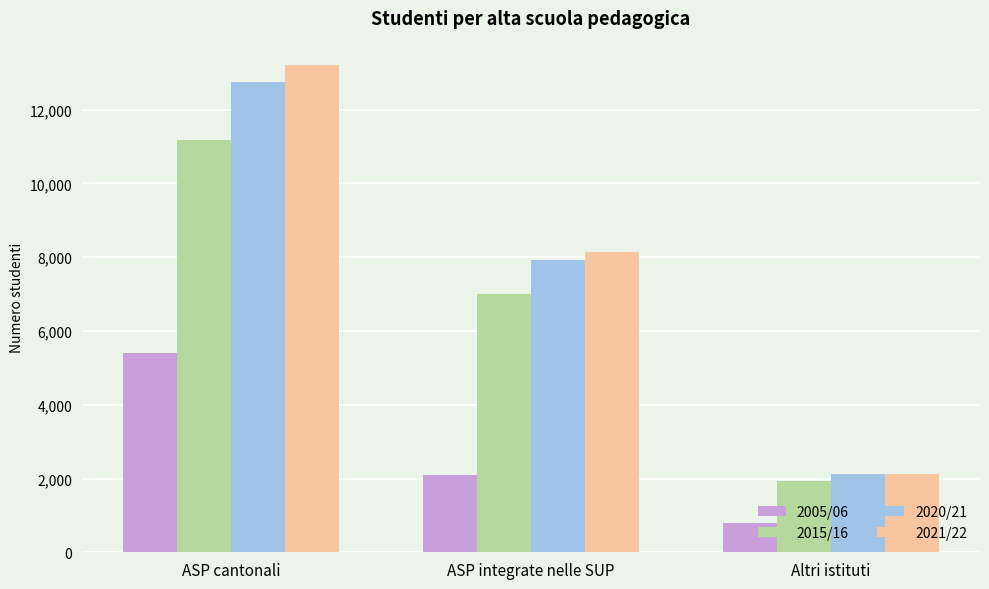

Count the 2005/06 values in the range 790 to 5416.

3